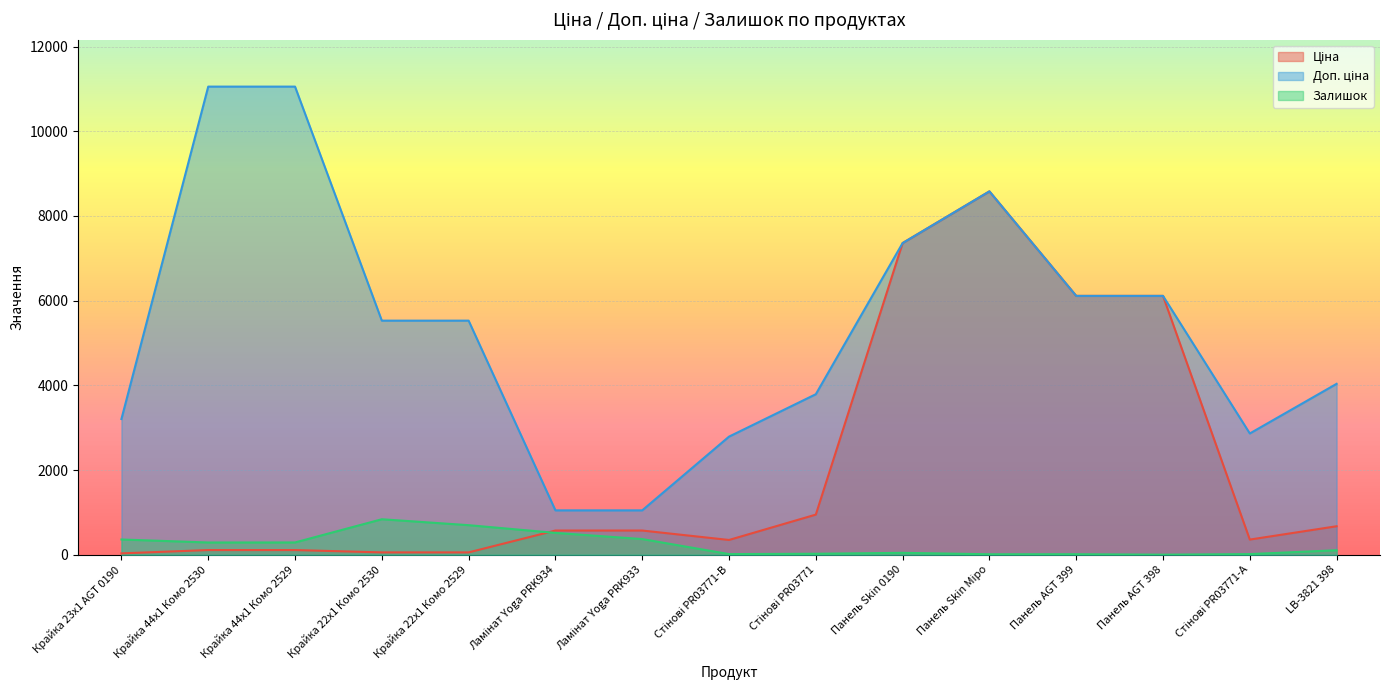

At which category does Ціна reach its first local peak?

Панель Skin Міро